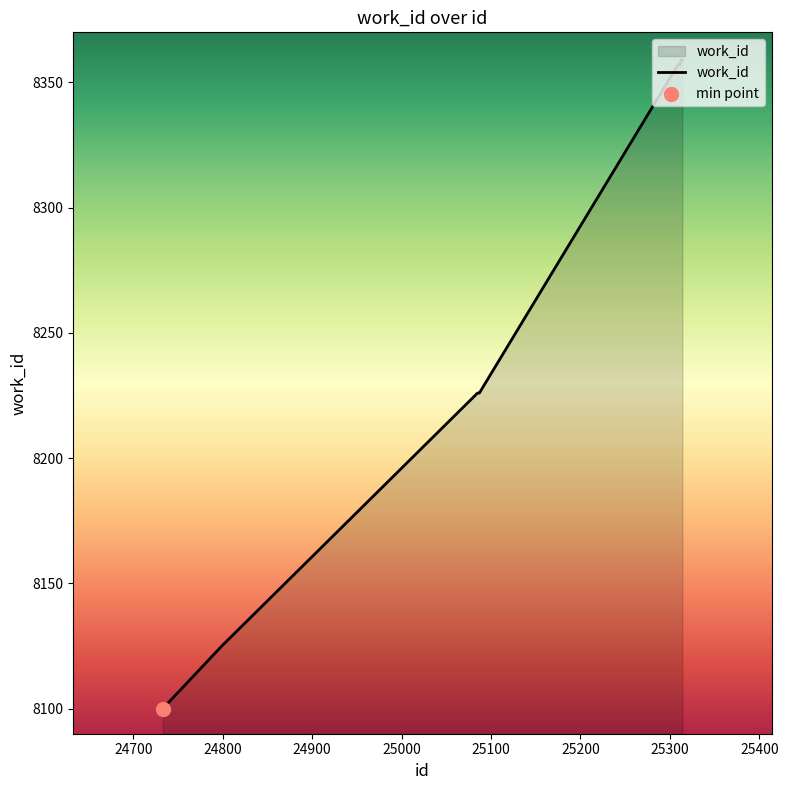

What is the smallest value displayed?

8100